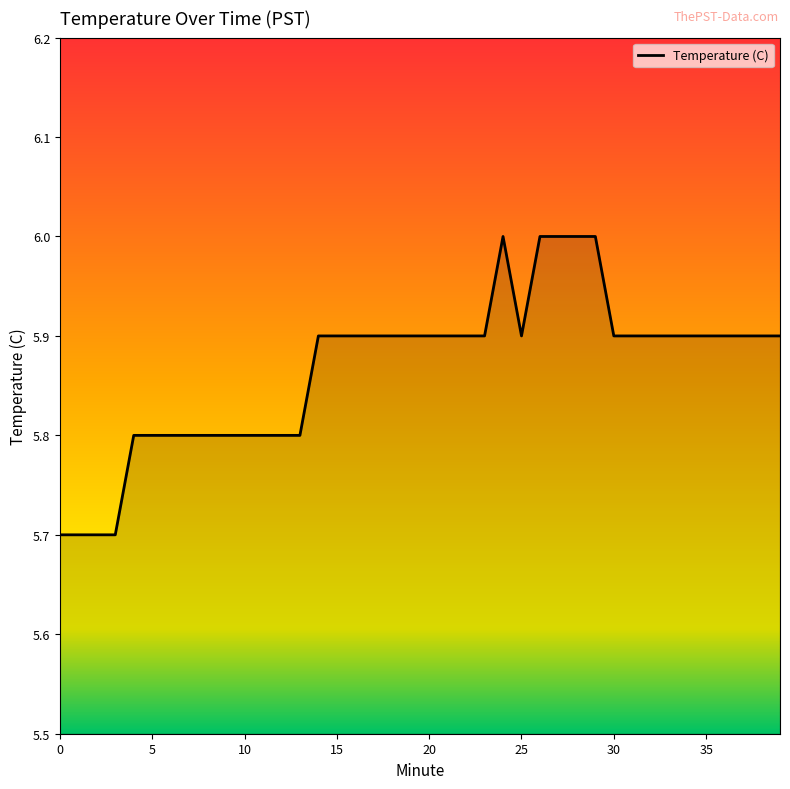

What is the difference between the maximum and minimum values?

0.3